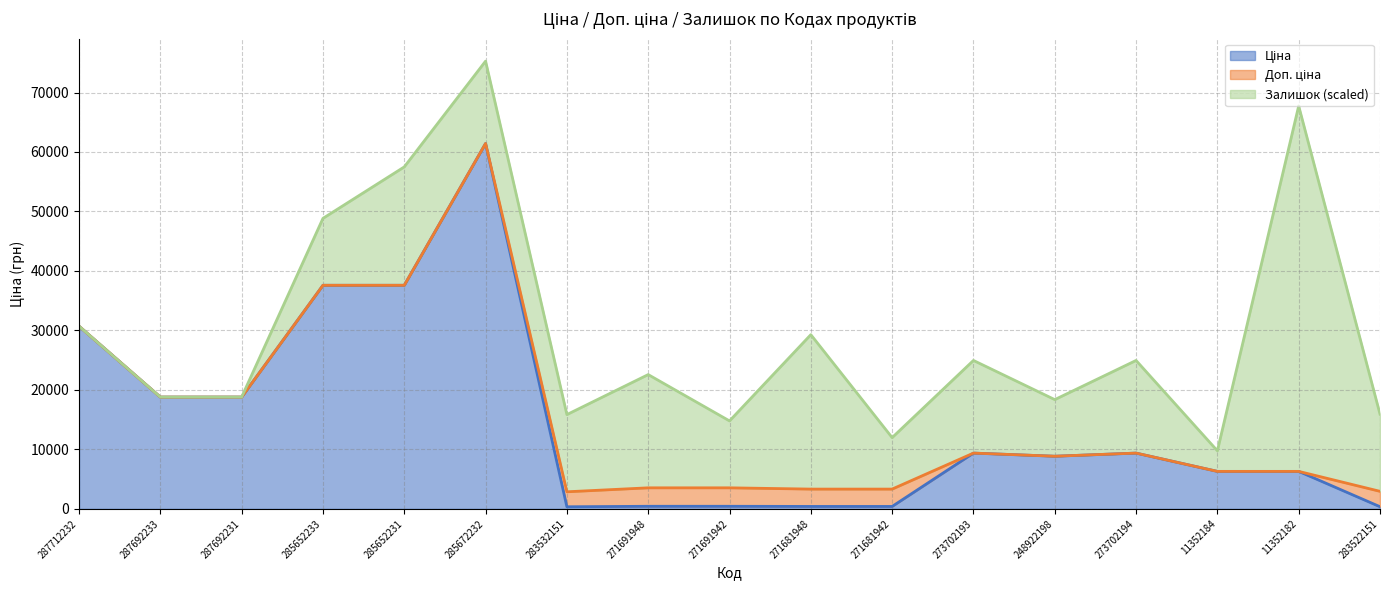

What is the sum of all Доп. ціна values?

264763.8